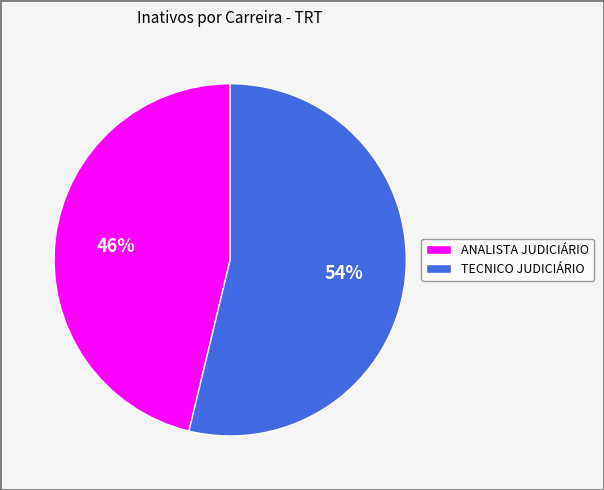

What is the smallest slice in the pie chart?

ANALISTA JUDICIÁRIO